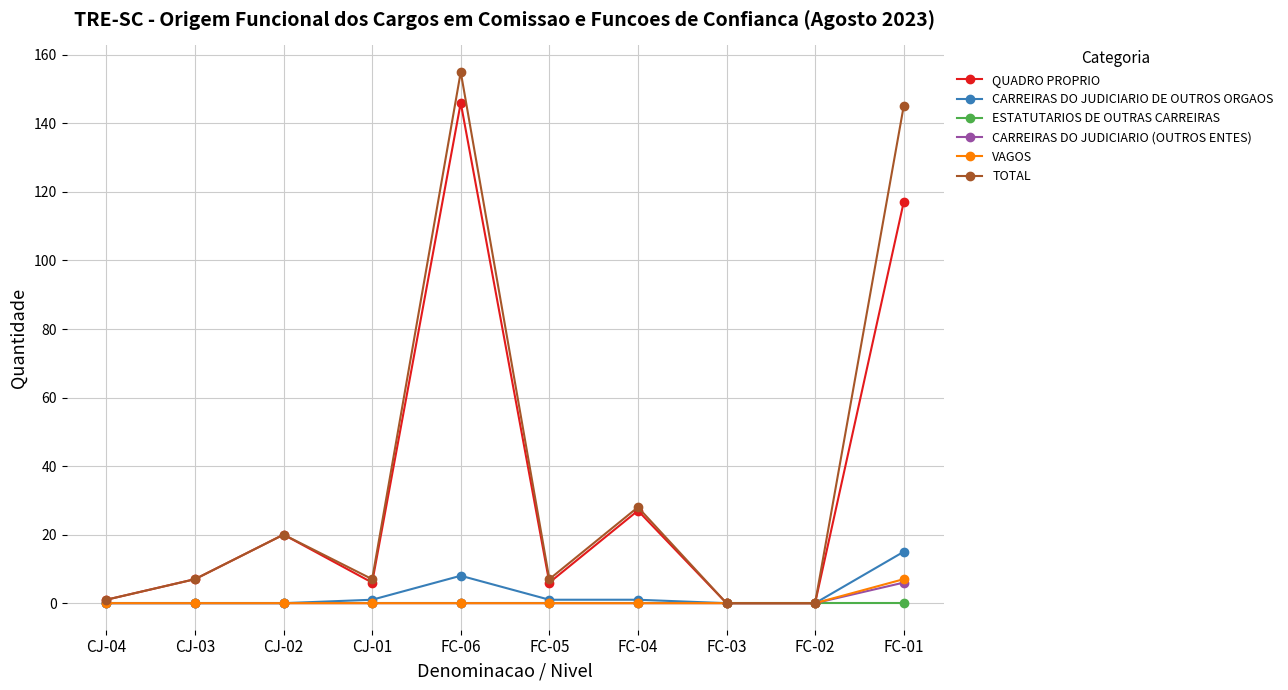

True or false: ESTATUTARIOS DE OUTRAS CARREIRAS has a value of 0 at FC-04.

True